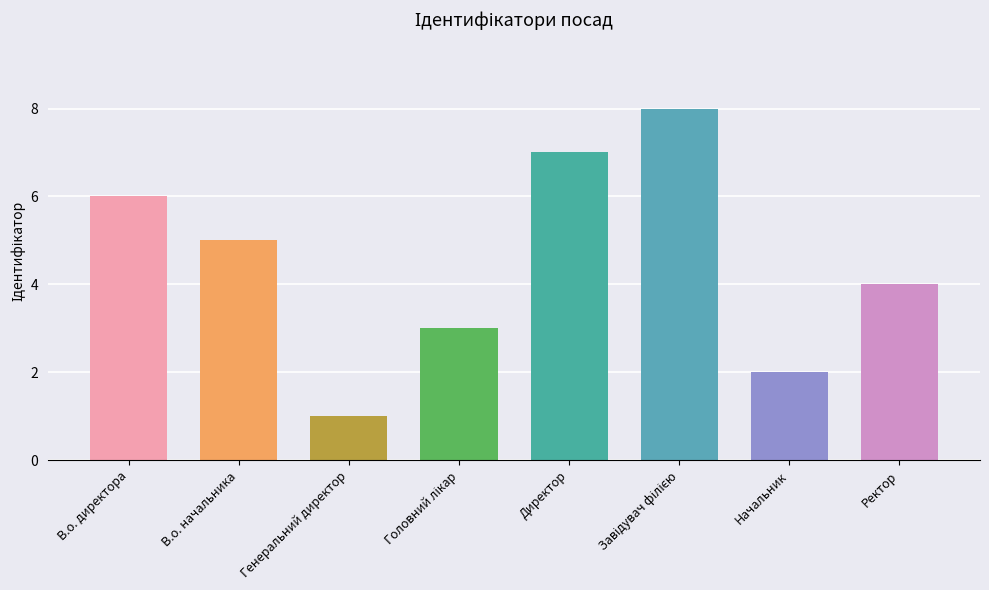

What is the value of the 7th bar from the left?

2